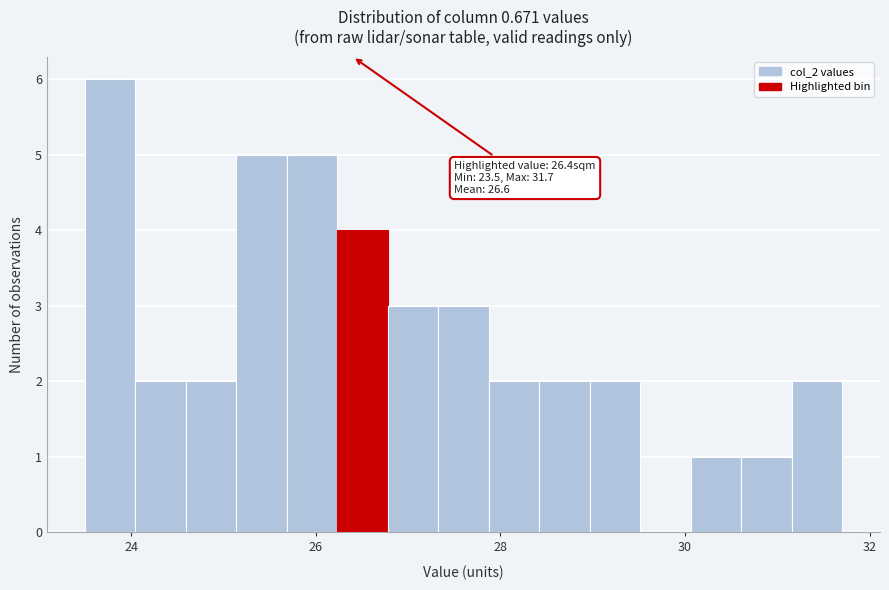

Read against the x-axis, roughly where is the centre of the tallest bar?

23.8